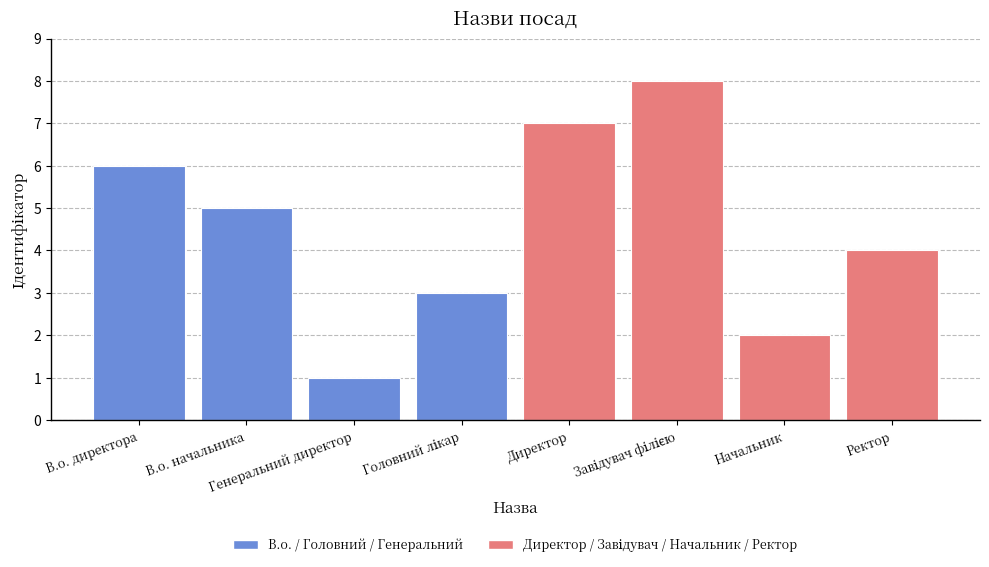

What is the difference between the second highest and second lowest values?

5